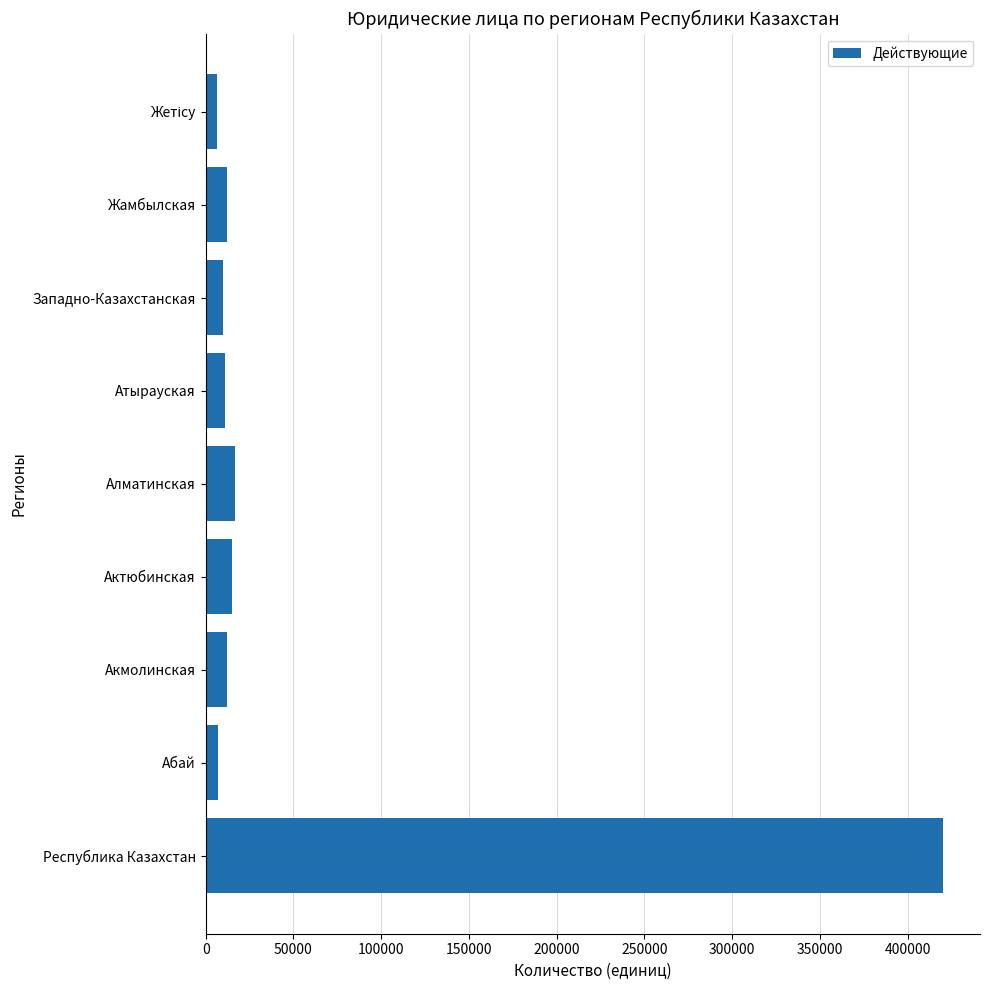

Which has a higher value, Абай or Алматинская?

Алматинская